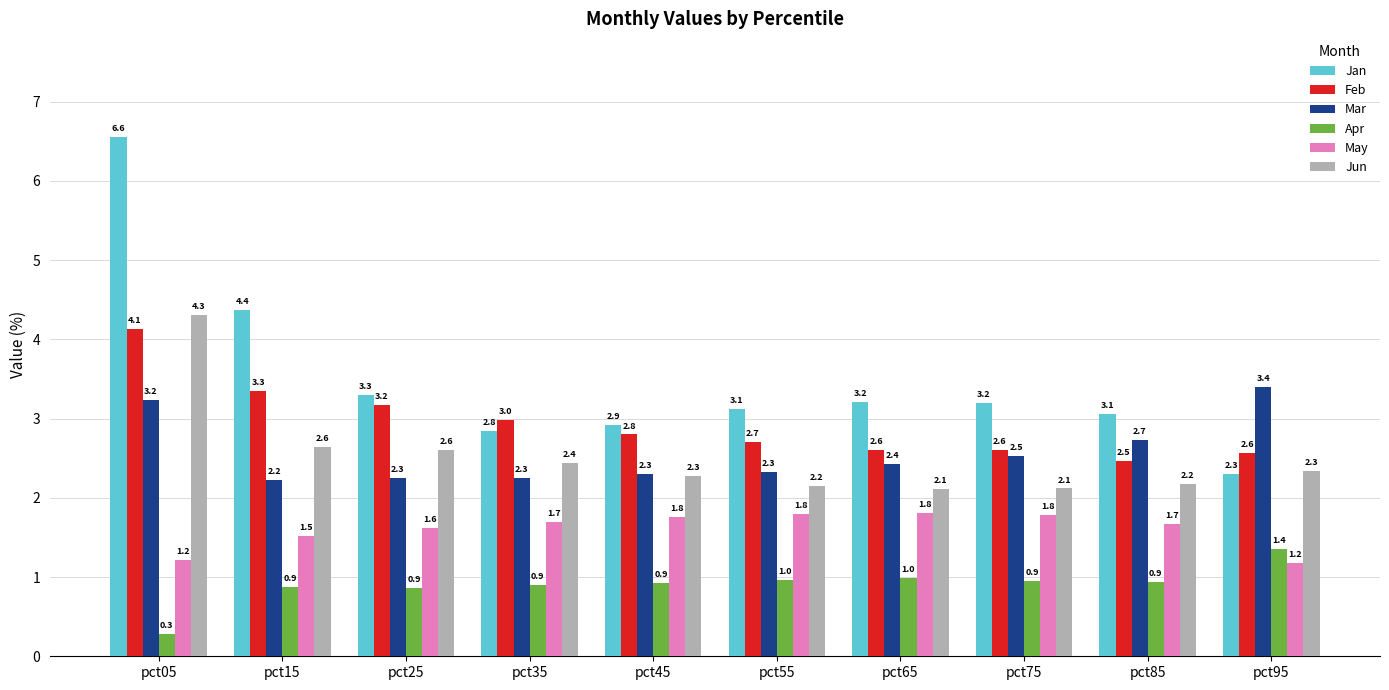

How many bars are there in total?

60